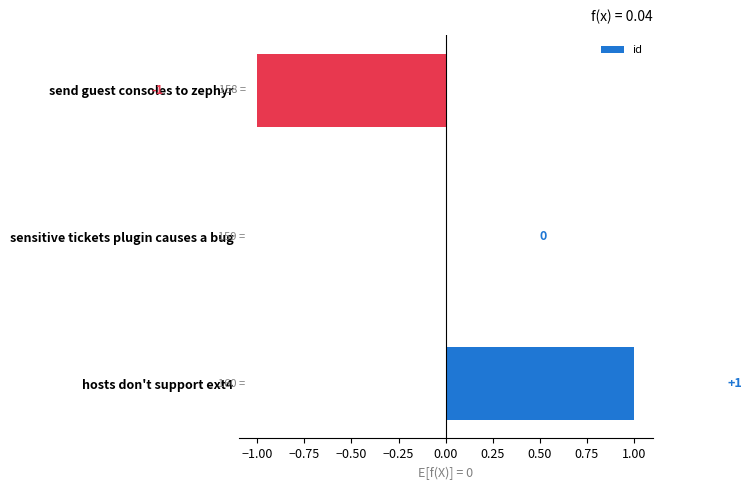

The value at sensitive tickets plugin causes a bug is 0. True or false?

True